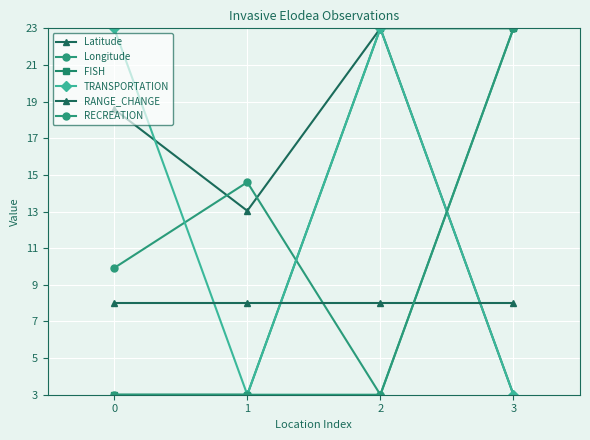

How many lines are shown in the chart?

6